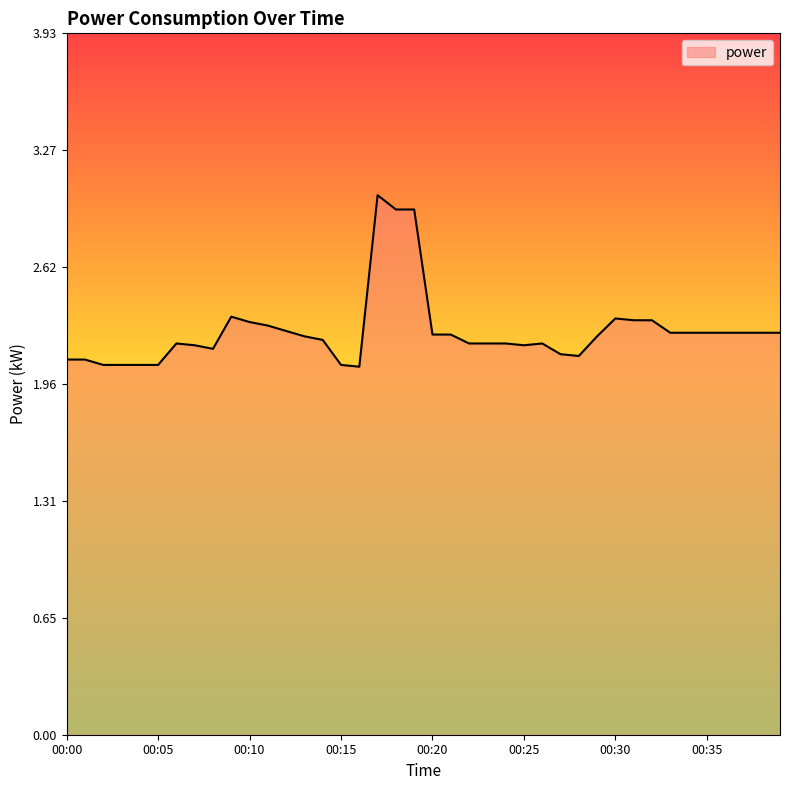

What is the difference between the maximum and minimum values?

1.0